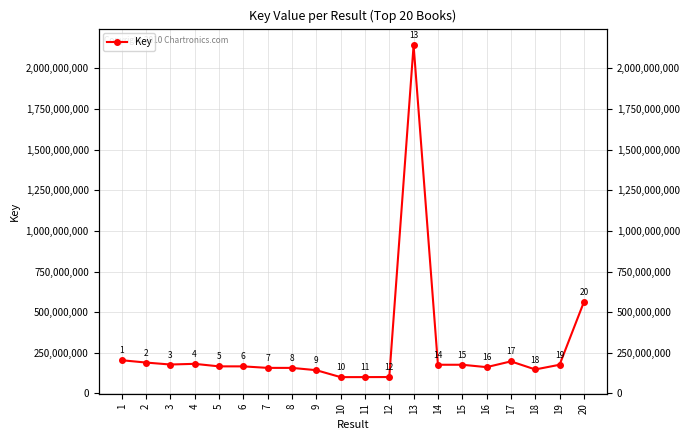

Reading left to right, transcribe all the data shown in this chart.

1=204659789	2=190281345	3=178233925	4=182392693	5=166847442	6=166775139	7=157464651	8=157418237	9=143349419	10=100643376	11=100778593	12=101155653	13=2142382186	14=176740348	15=176740112	16=162052877	17=197522062	18=147798127	19=176739723	20=562886202